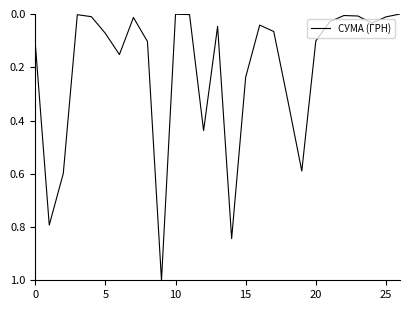

What is the greatest value displayed?

1.0